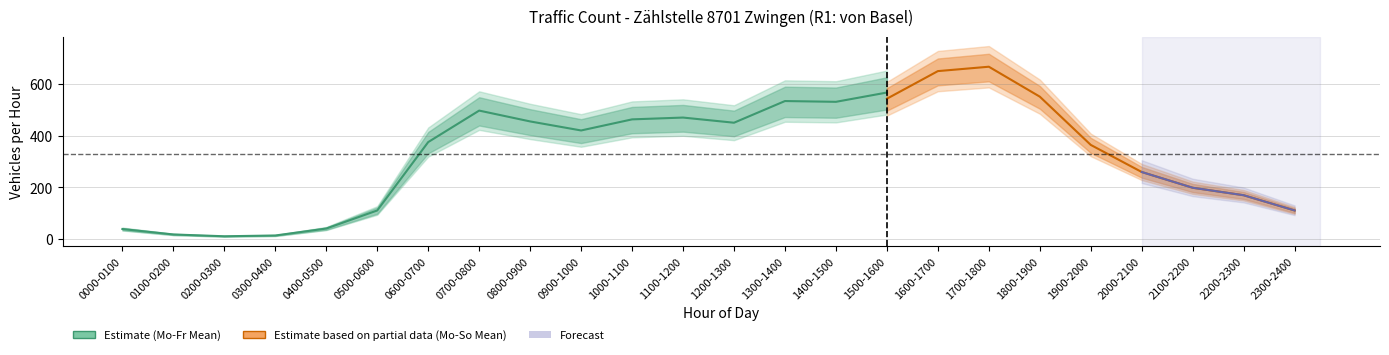

Reading right to left, what are all the values shown in this chart?

Mo-Fr Mean: 108	173	202	272	391	605	742	716	568	532	535	451	471	464	421	456	498	376	111	41	14	11	18	39
Mo-So Mean: 111	170	199	260	365	552	668	651	544	514	511	442	466	448	391	384	390	288	89	38	18	19	31	58